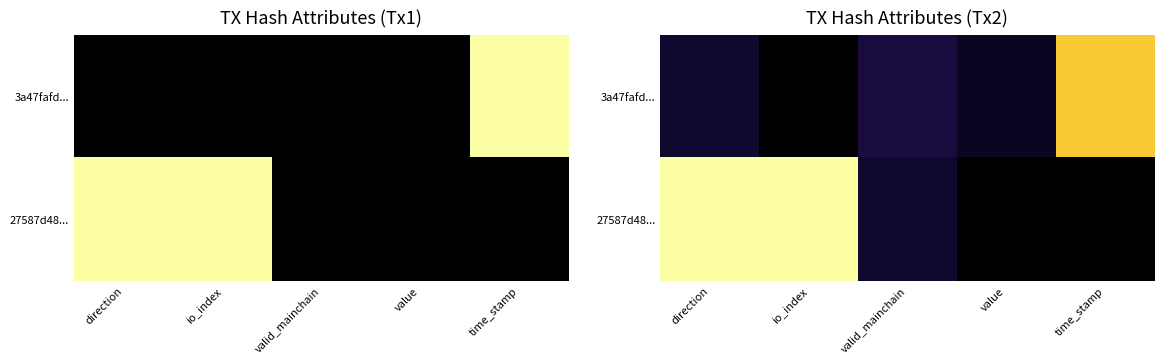

Which series has the largest range (max minus min)?

27587d48...